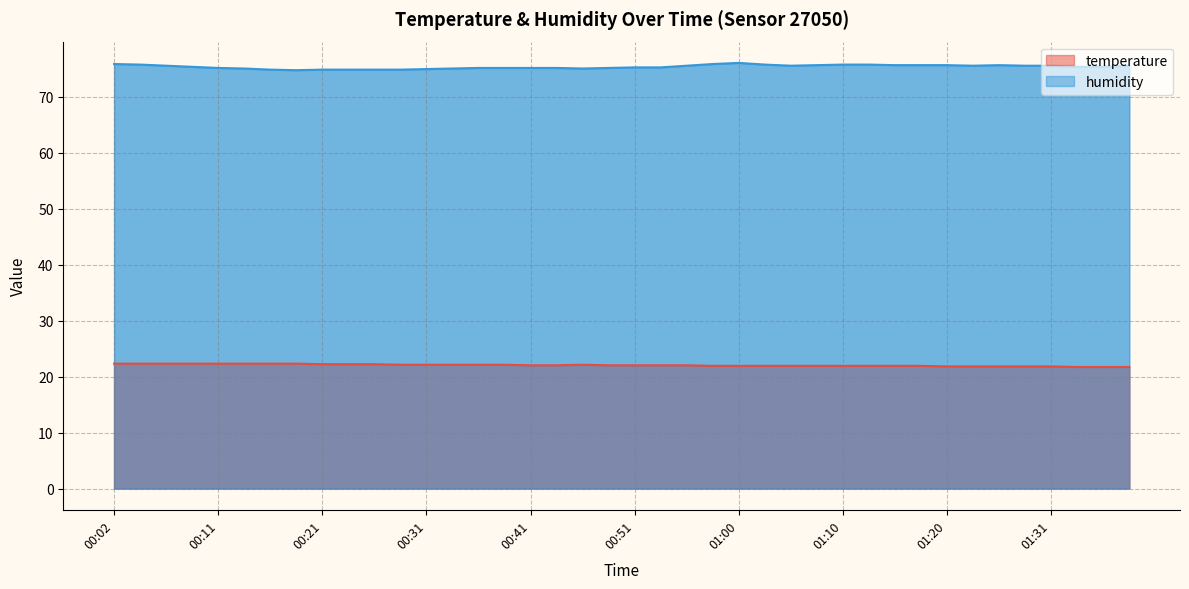

What is the difference between the maximum and minimum values in the temperature series?

0.6